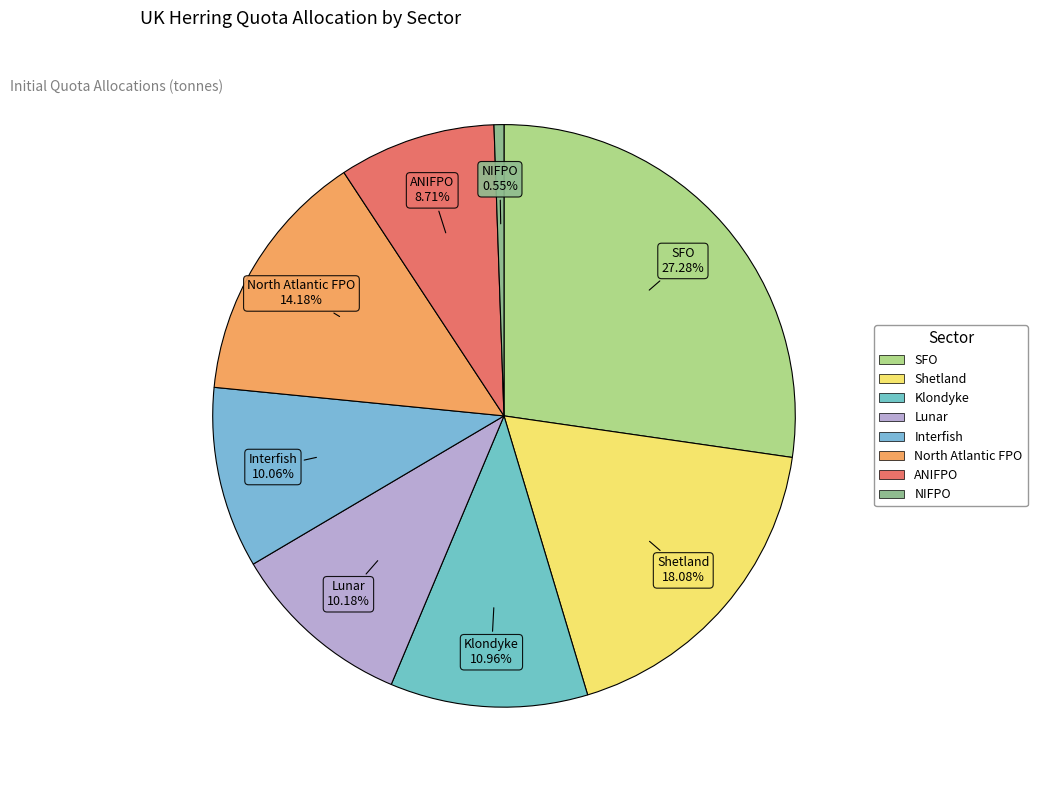

Which has a higher value, Shetland or Interfish?

Shetland